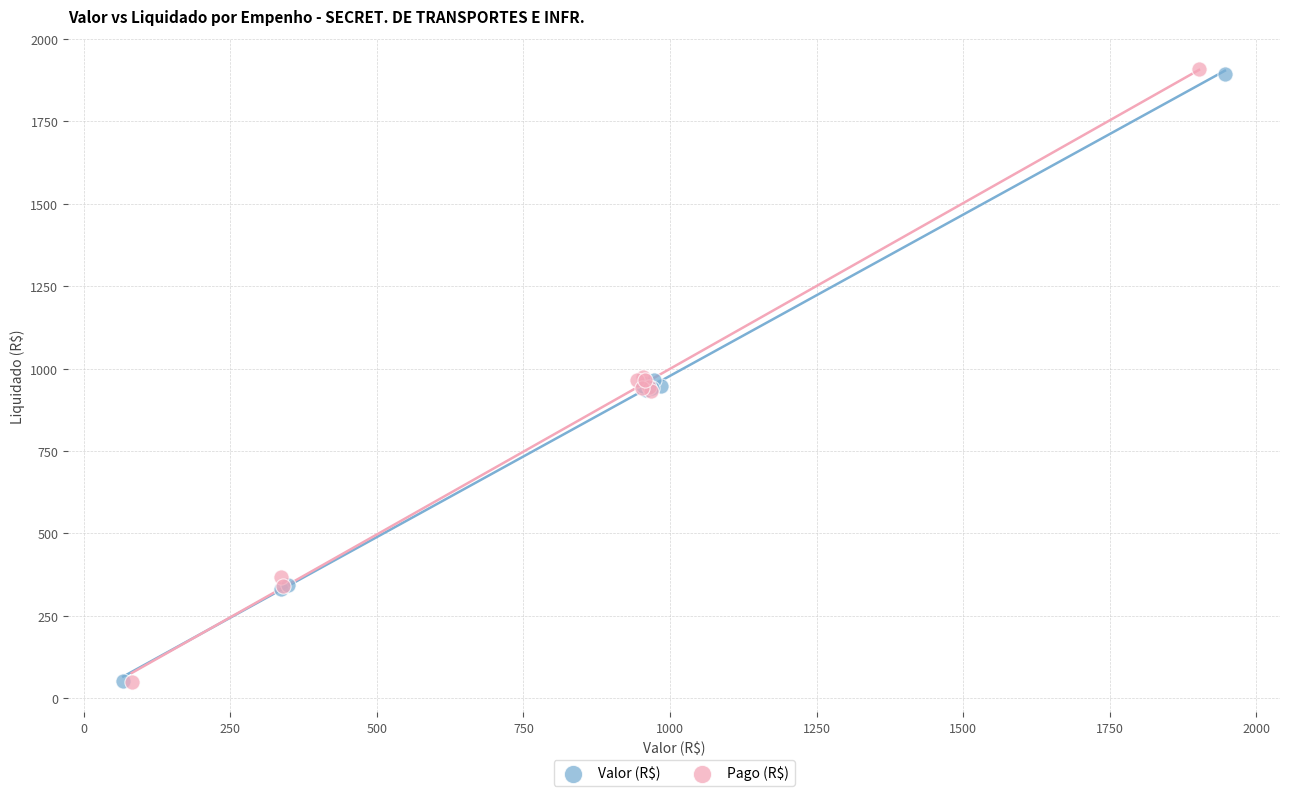

Which series has the widest spread of Y values?

Pago (R$)